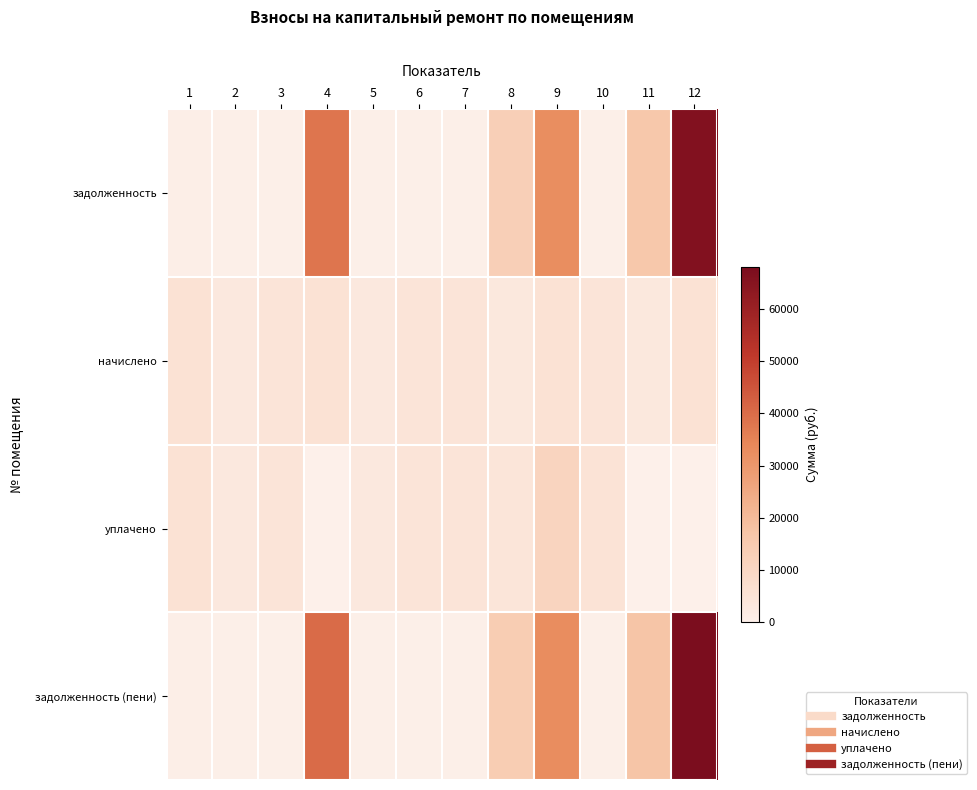

Which series has the widest spread of values?

задолженность (пени)